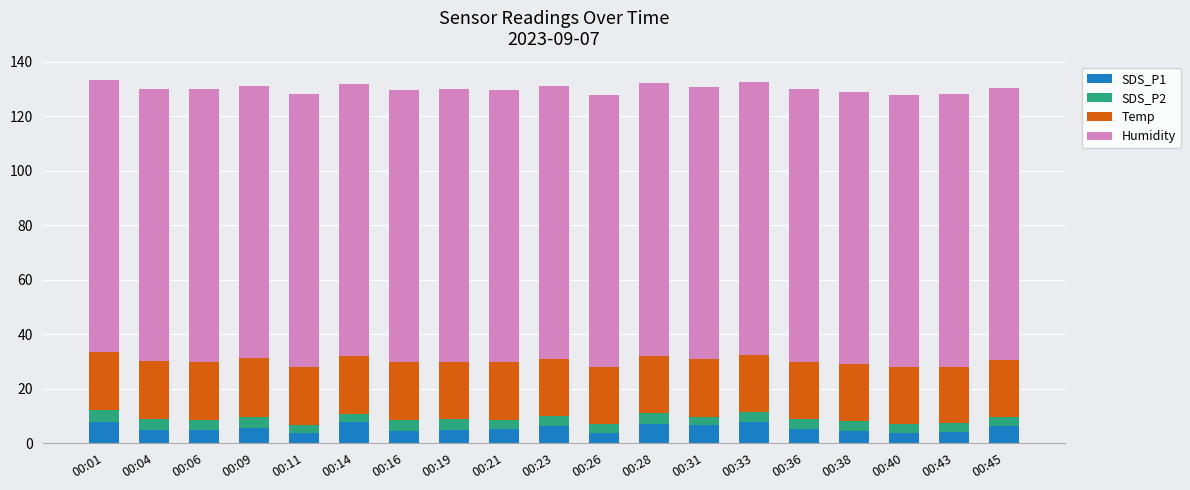

What is the total value across all series at 00:33?

132.5